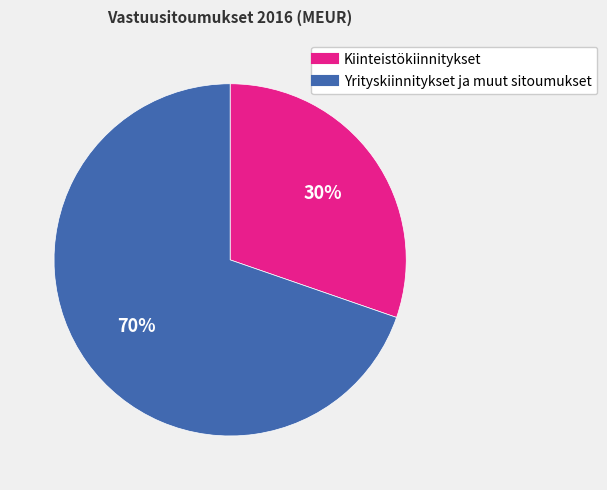

Which category accounts for the majority?

Yrityskiinnitykset ja muut sitoumukset